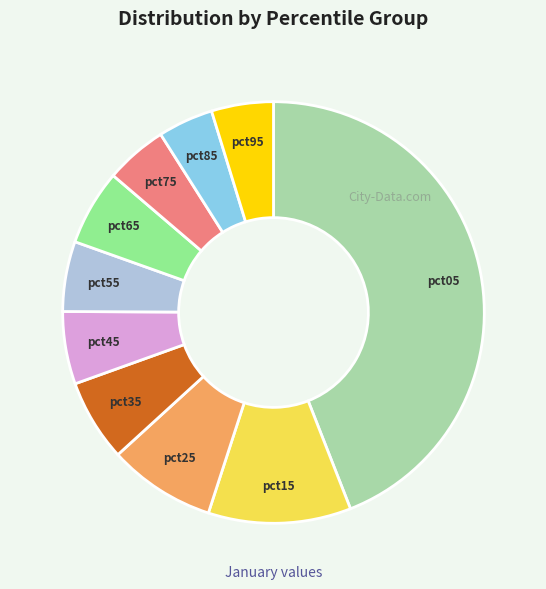

Count the number of slices in the pie.

10